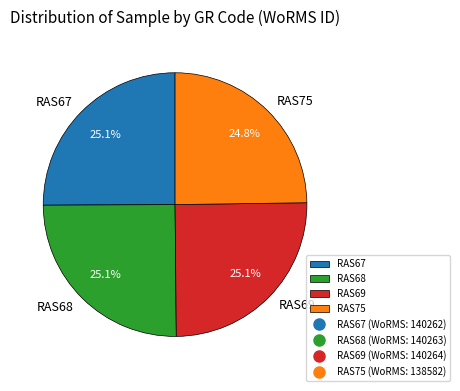

What is the ratio of the value at RAS68 to the value at RAS69?

1.0